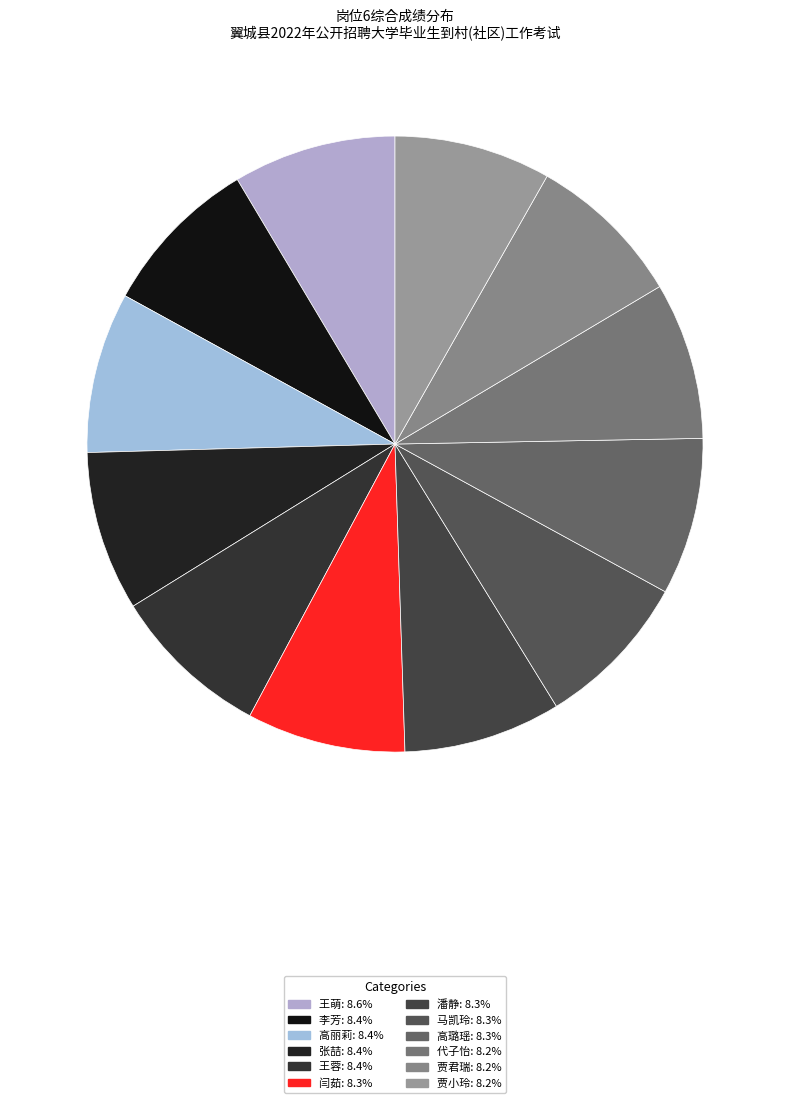

How many segments does this pie chart have?

12